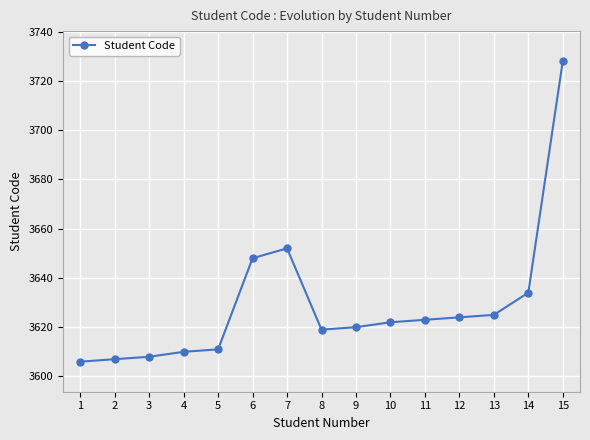

Approximately how many times larger is the value at 13 compared to 6?

1.0